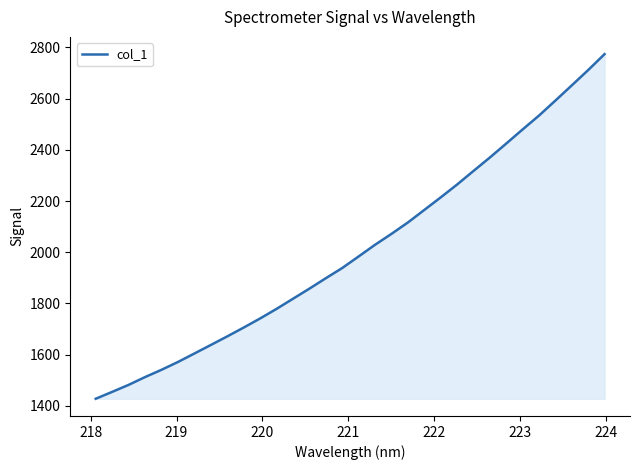

Does the chart have visible grid lines?

No